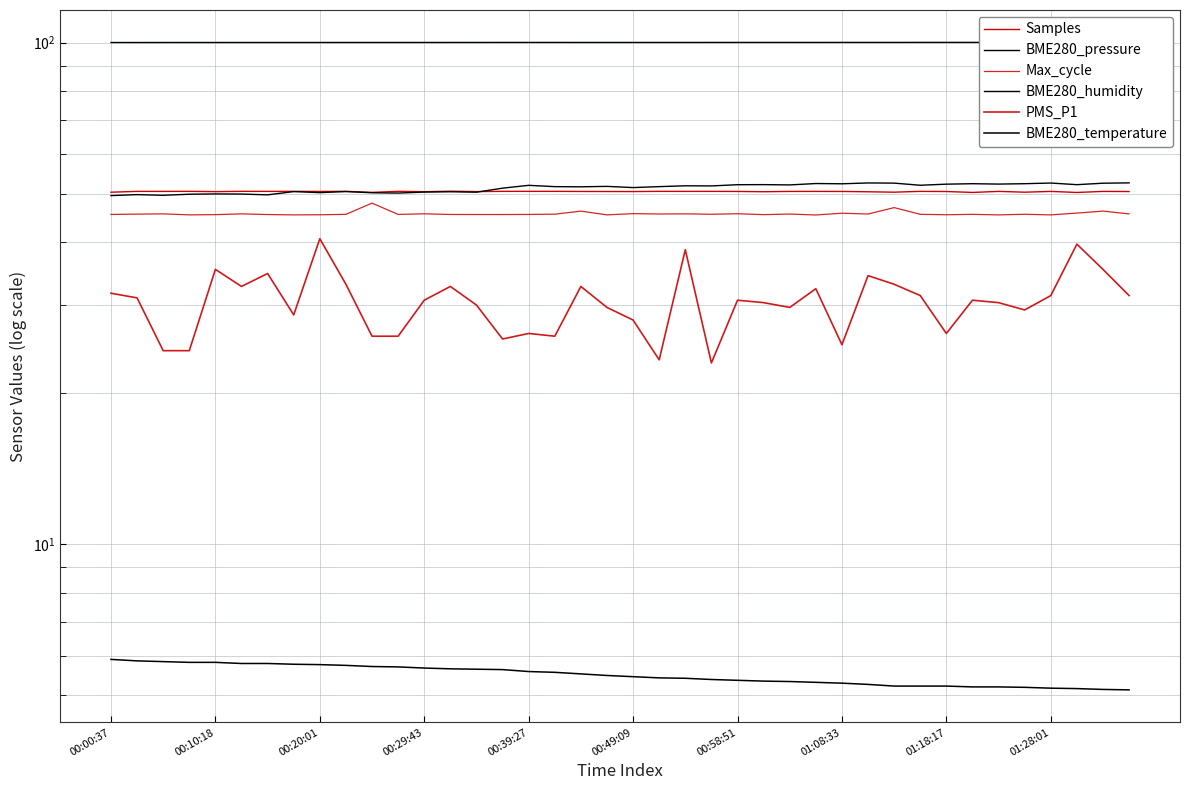

What is the label of the 40th point from the right?

00:00:37